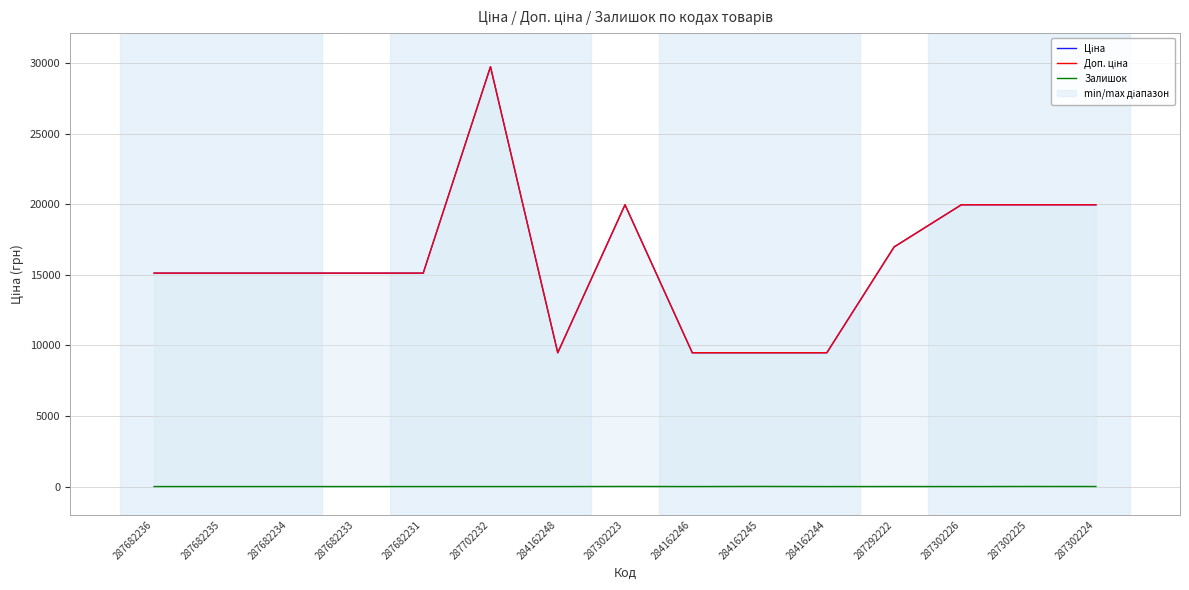

How many positive values does the Залишок series have?

5